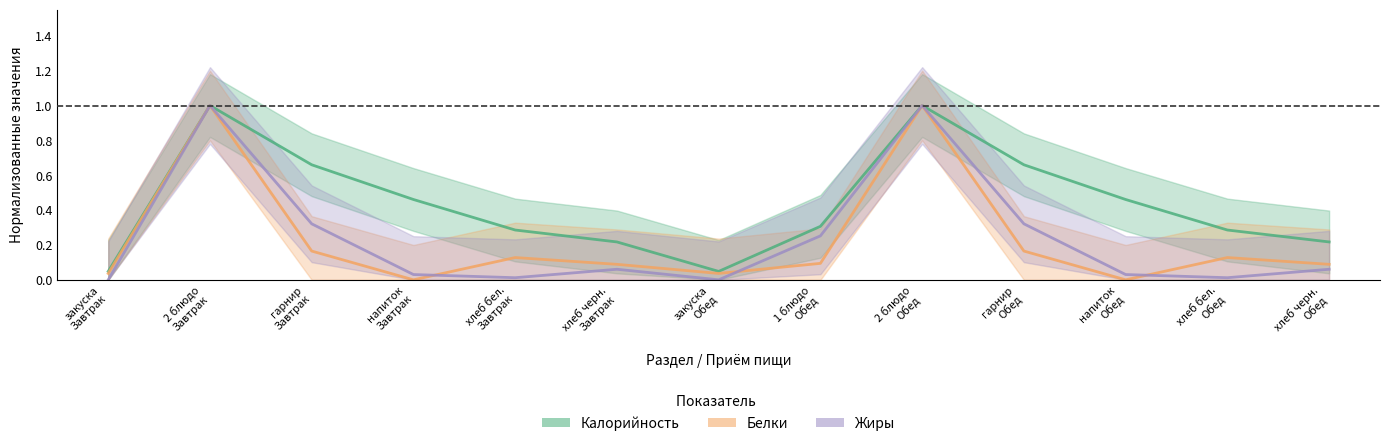

At закуска
Завтрак, list the series in order from smallest to largest.

Жиры, Белки, Калорийность